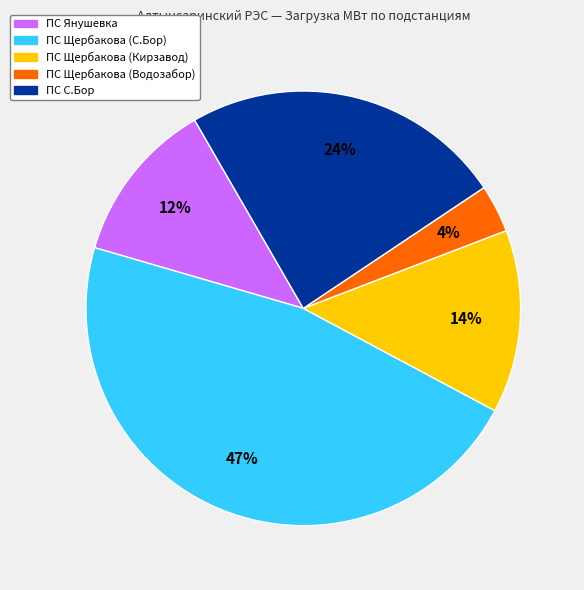

Is there any slice that represents more than half of the pie?

No